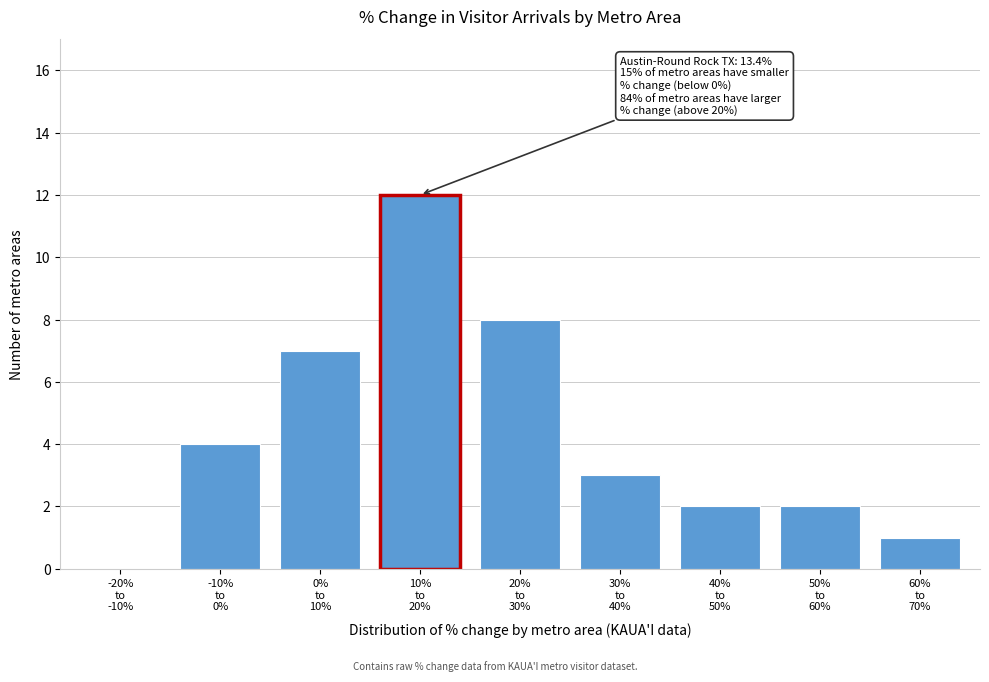

What is the greatest value displayed?

12